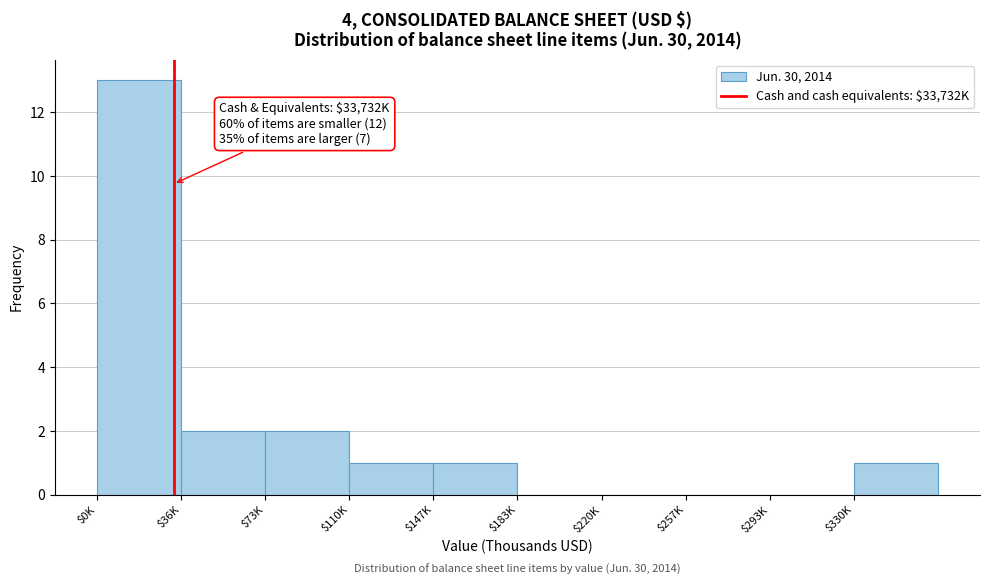

True or false: the data shows 3 at $73K.

False